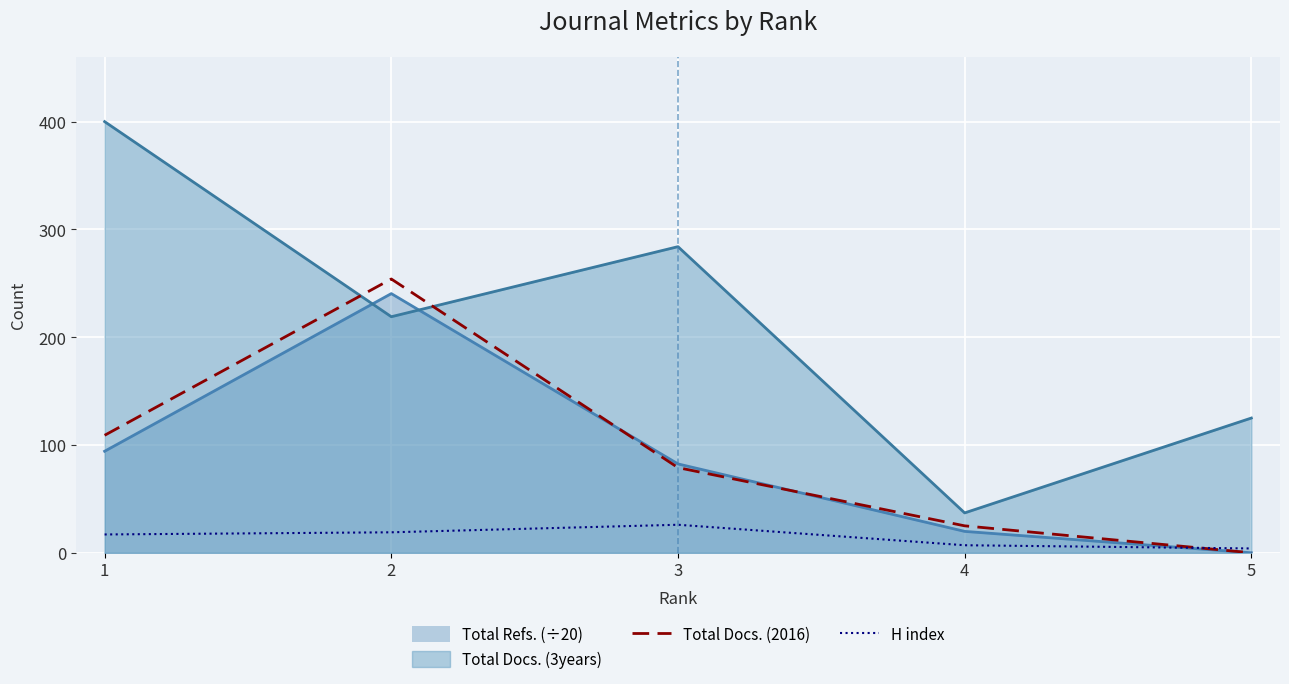

At which category does H index reach its first local peak?

3